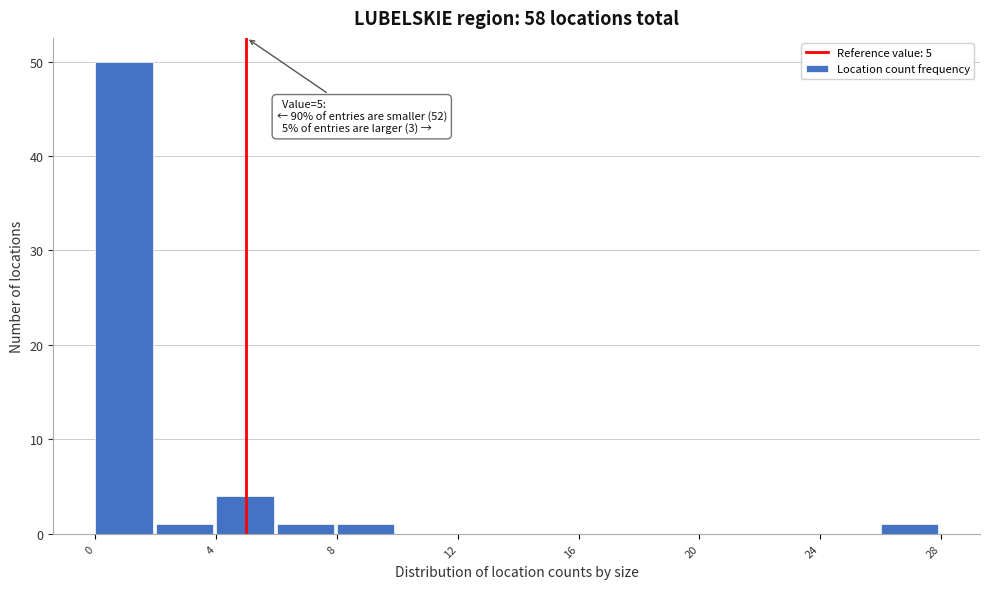

Which range on the x-axis has the tallest bar?

0 to 2